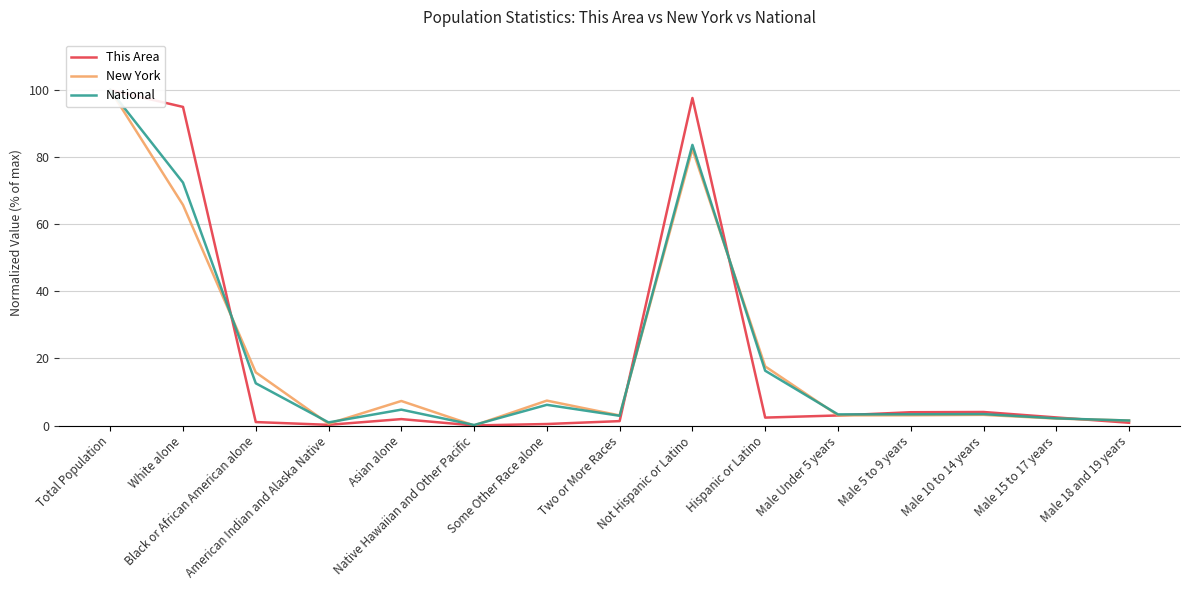

Which series changed the most between White alone and Male 18 and 19 years?

This Area